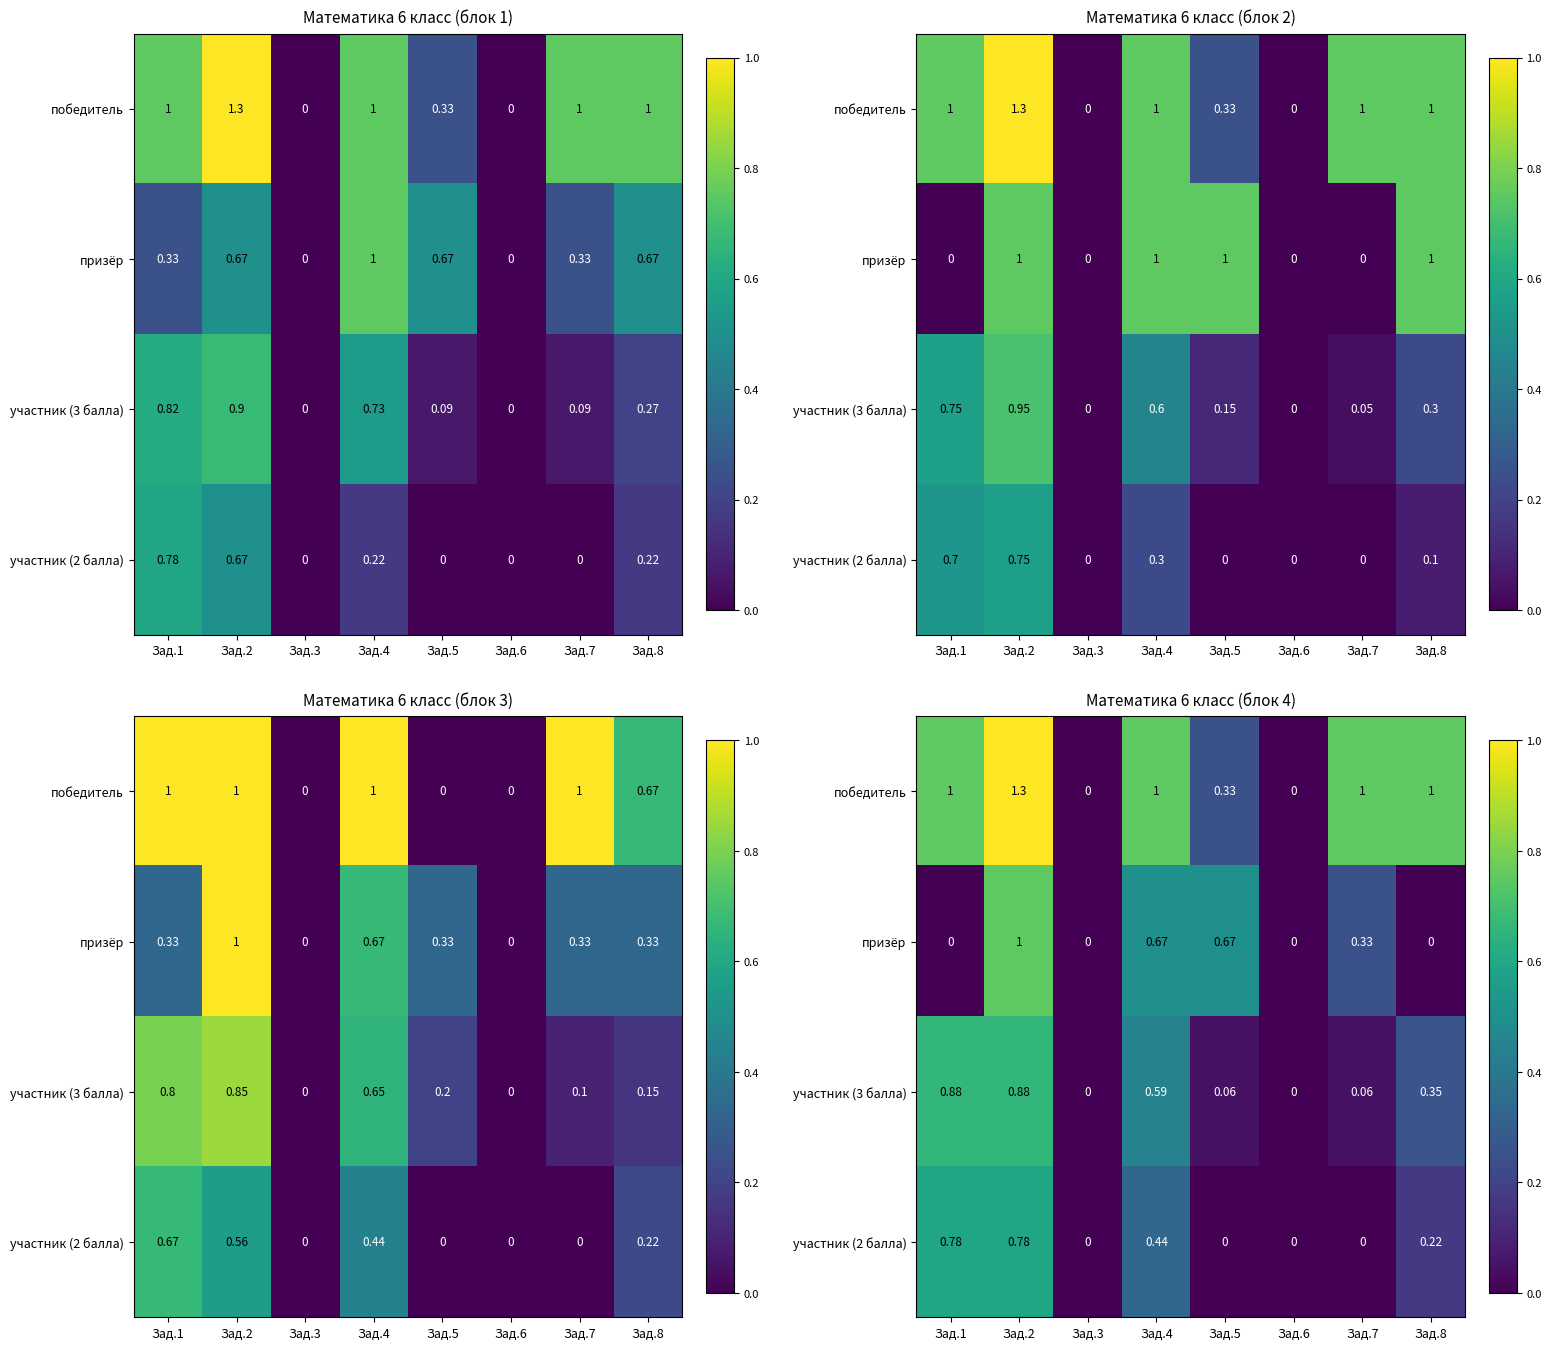

How many series are shown in this chart?

4